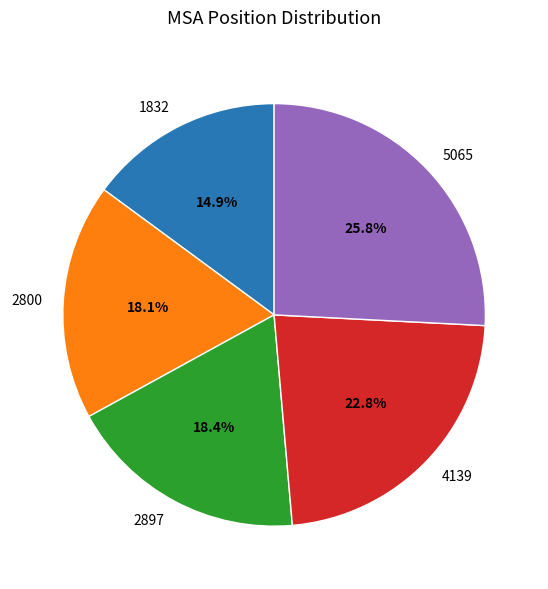

How much of the chart is everything except 2800?

81.9%